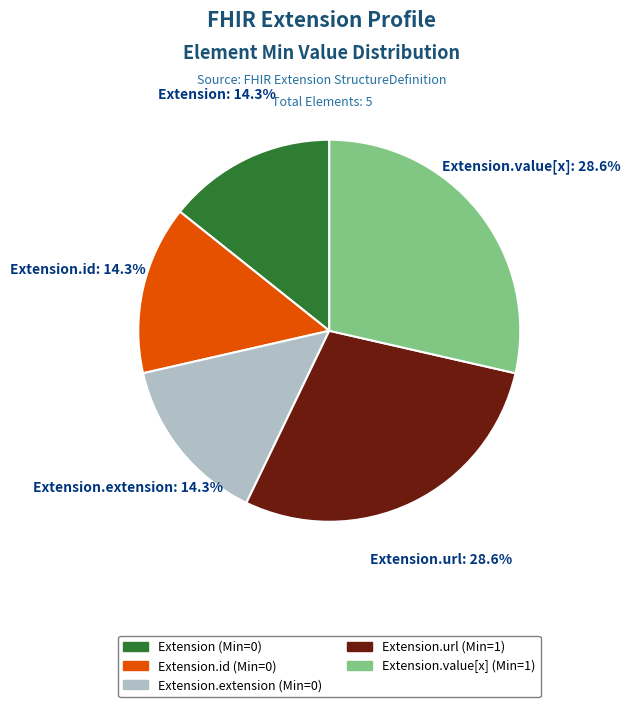

Is there any slice that represents more than half of the pie?

No